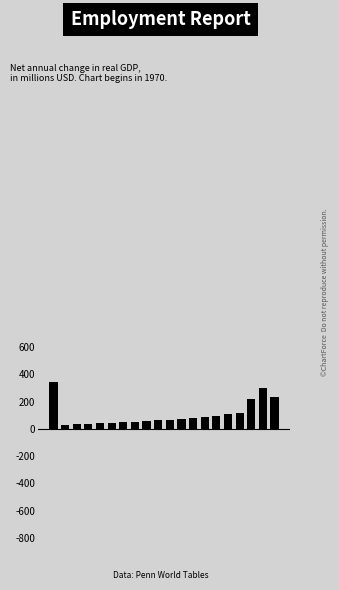

What is the average value?

106.9